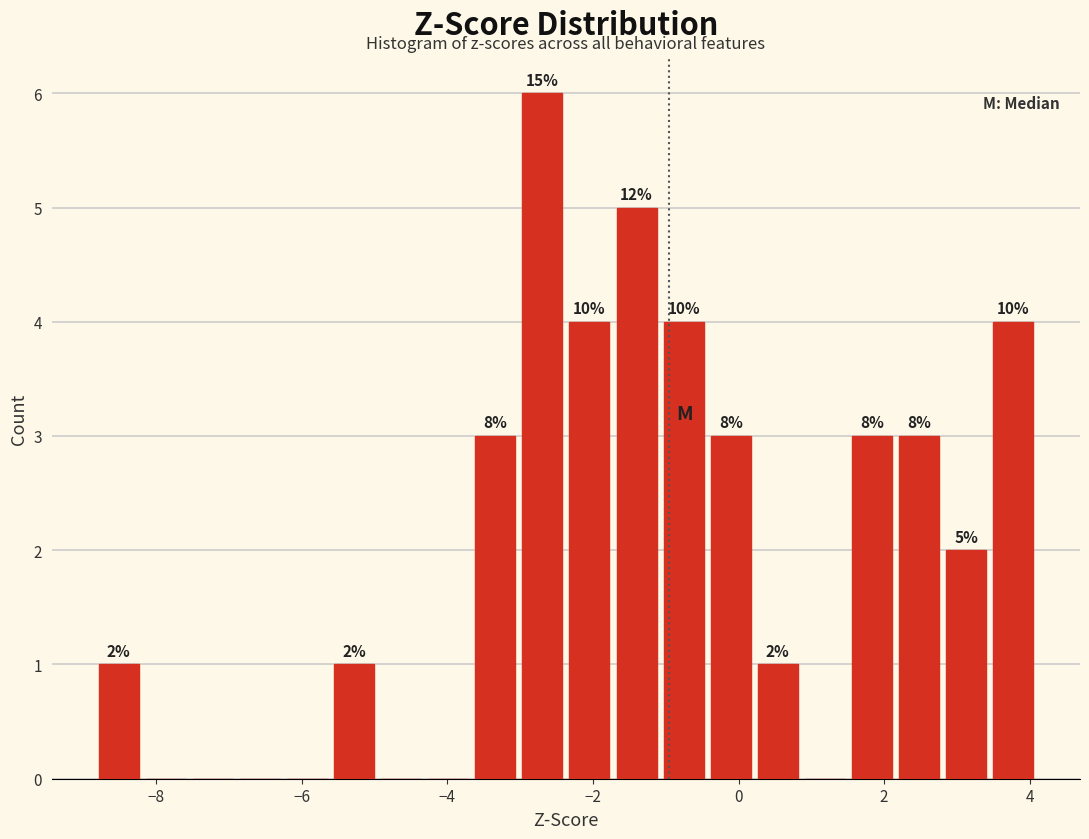

Around what value on the x-axis is the tallest bar? Give the approximate position of its centre, as read against the axis.

-2.6